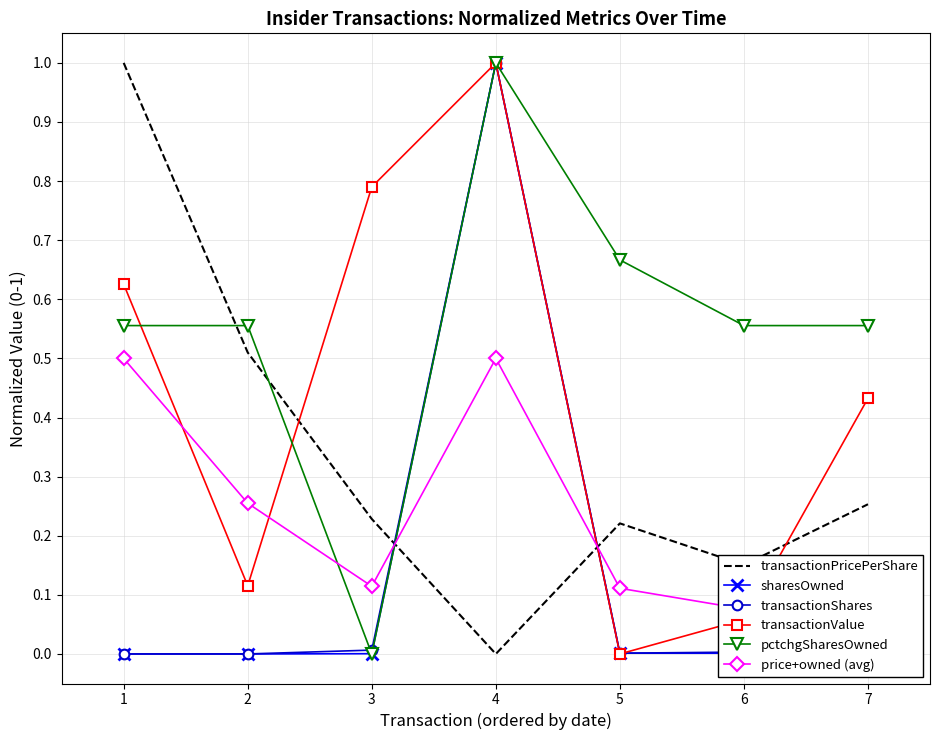

The transactionShares series shows 0.0 at 5. True or false?

True